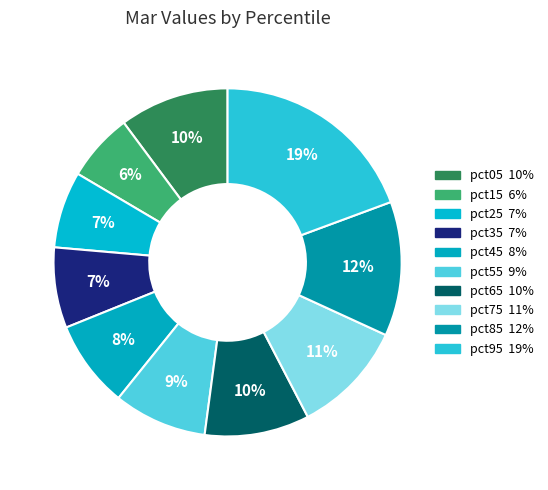

To the nearest percent, what portion does pct35 represent?

7%